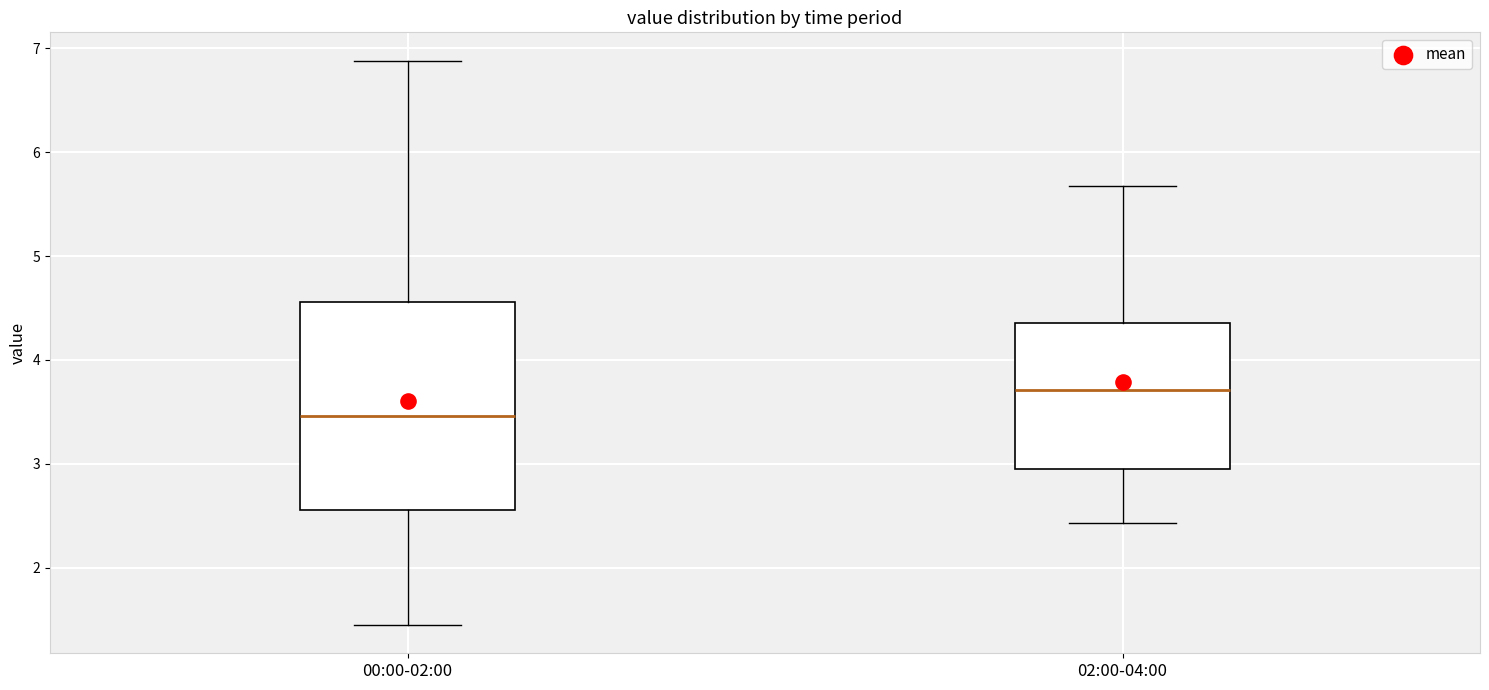

Reading left to right, transcribe this box plot: for each box, give where its median line is, the range the box spans, and where its two whiskers end, as read against the y-axis. The values are not printed on the chart, so give them approximately, as read against the axis.

00:00-02:00: median 3.5, box 2.6 to 4.6, whiskers 1.5 to 6.9
02:00-04:00: median 3.7, box 3.0 to 4.4, whiskers 2.4 to 5.7